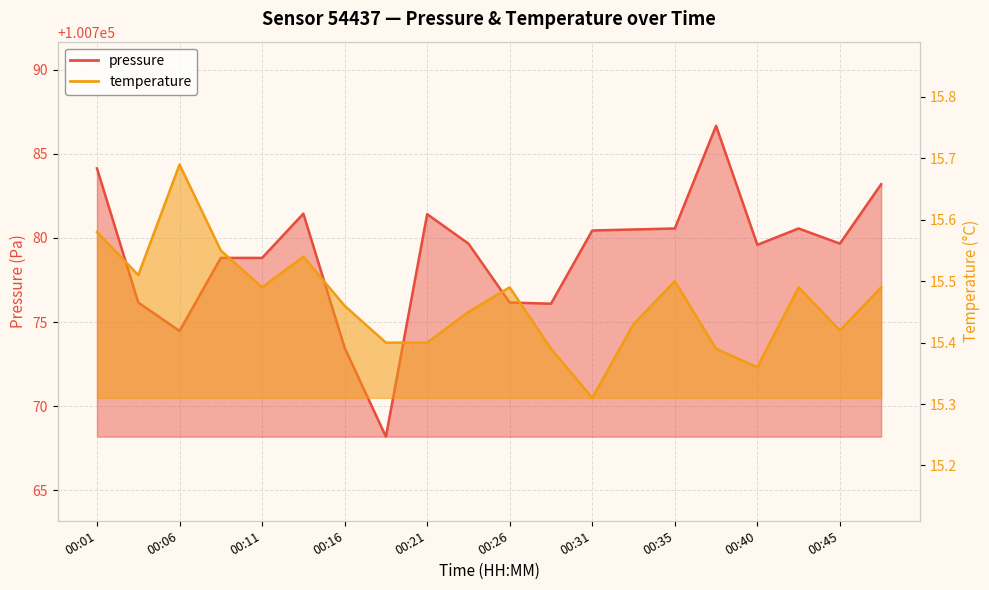

What is the difference between the second highest and minimum values in the pressure series?

15.9